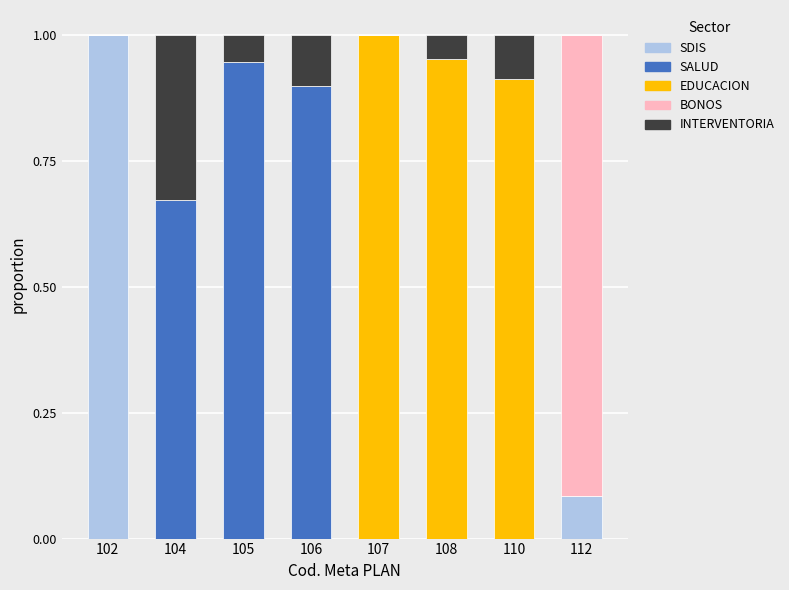

Which category has the highest value in the SDIS series?

102